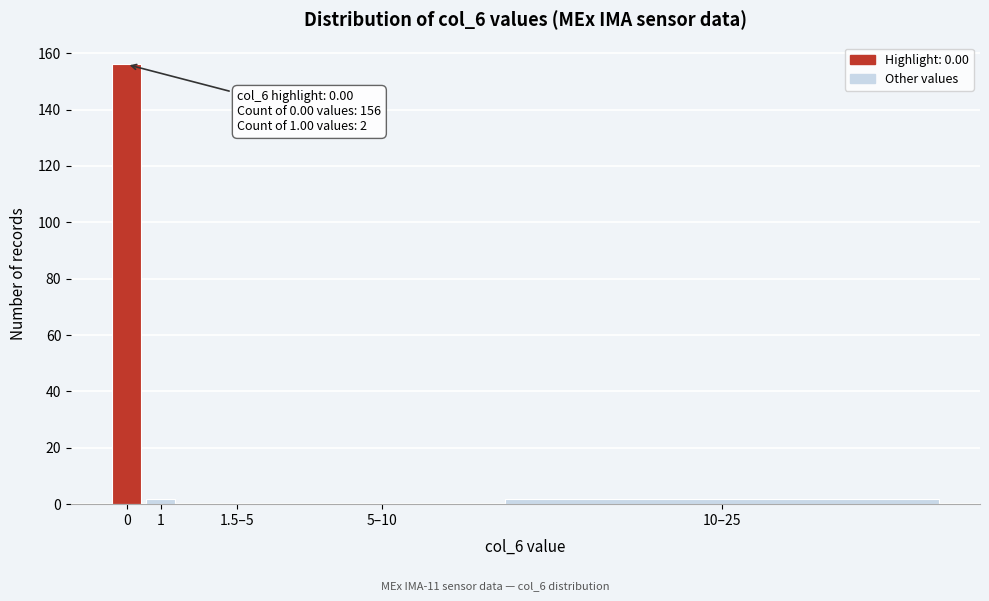

Reading left to right, extract all data points from this chart.

0=156	1=2	1.5–5=0	5–10=0	10–25=2